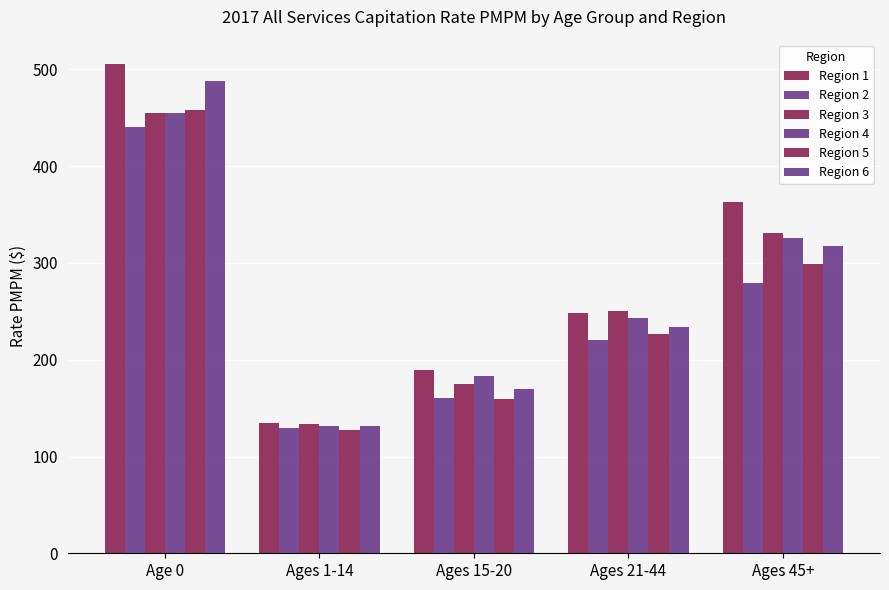

At how many categories does at least one series exceed 381?

1